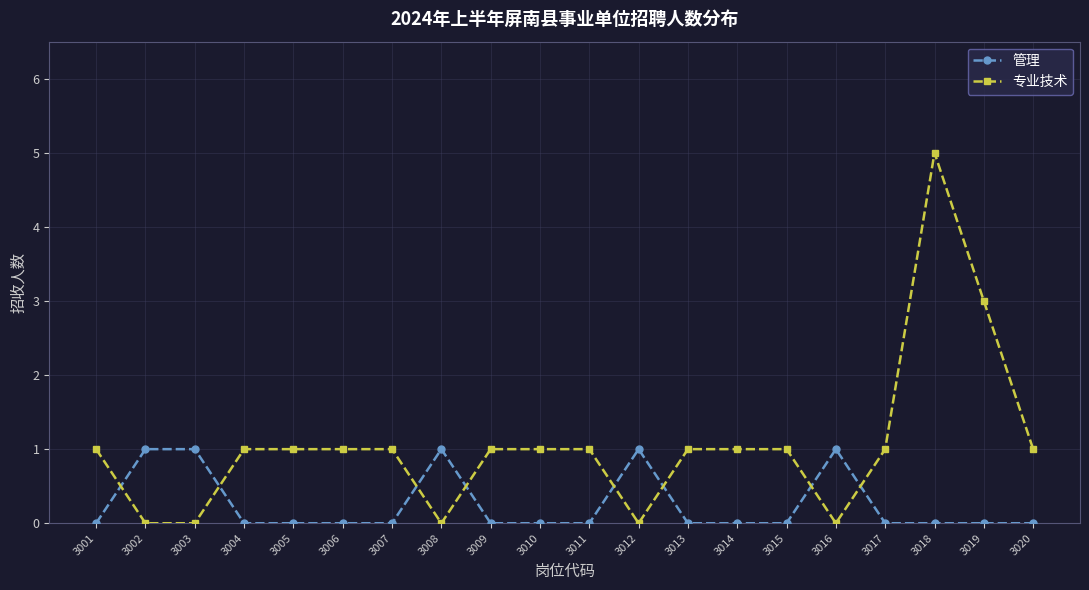

What is the difference between the maximum and minimum values in the 专业技术 series?

5